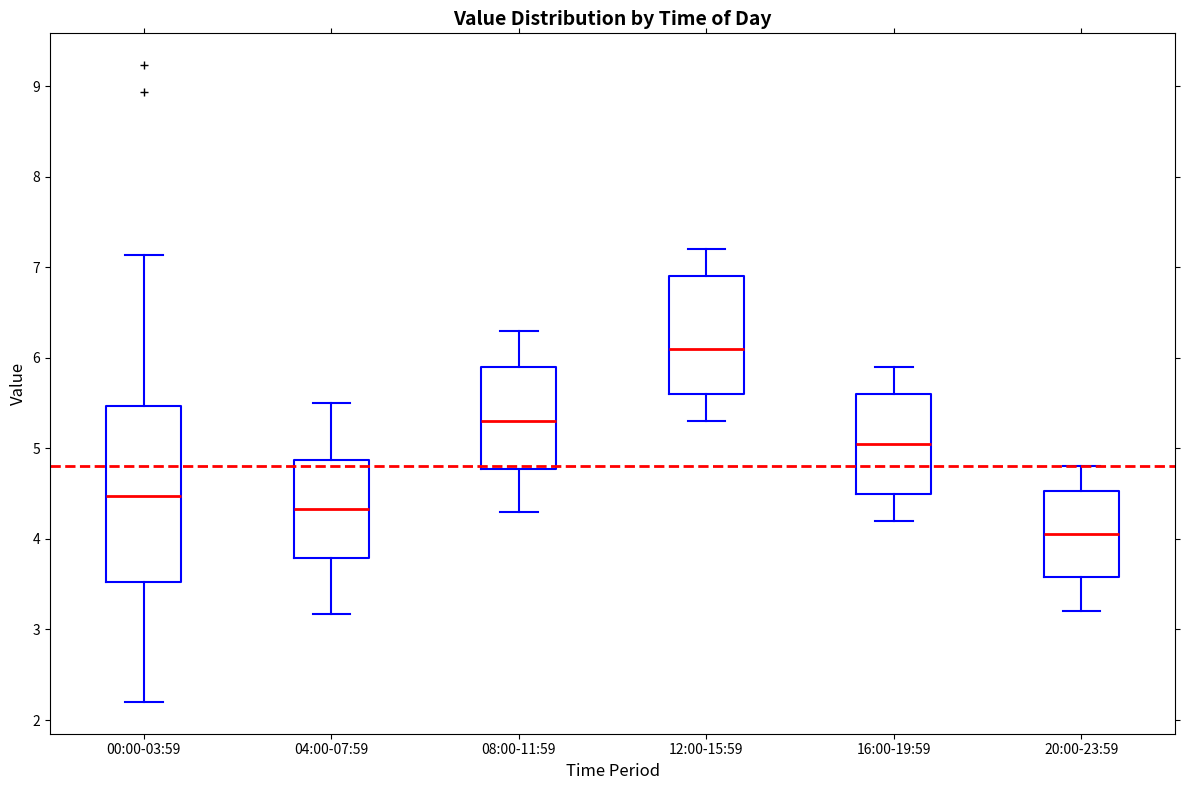

Reading left to right, read every box against the y-axis: the position of its median line, the range the box covers, and the ends of its whiskers. The values are not printed on the chart, so give them approximately, as read against the axis.

00:00-03:59: median 4.5, box 3.5 to 5.5, whiskers 2.2 to 7.1
04:00-07:59: median 4.3, box 3.8 to 4.9, whiskers 3.2 to 5.5
08:00-11:59: median 5.3, box 4.8 to 5.9, whiskers 4.3 to 6.3
12:00-15:59: median 6.1, box 5.6 to 6.9, whiskers 5.3 to 7.2
16:00-19:59: median 5.1, box 4.5 to 5.6, whiskers 4.2 to 5.9
20:00-23:59: median 4.1, box 3.6 to 4.5, whiskers 3.2 to 4.8